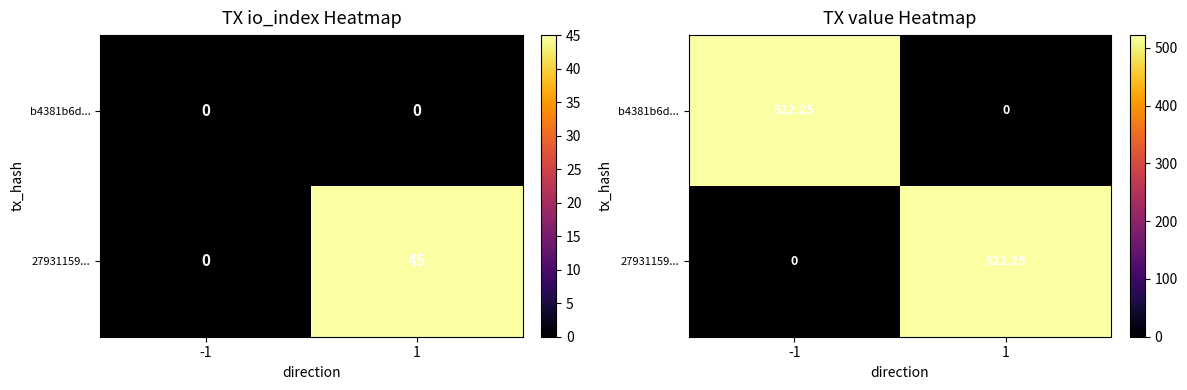

Is the value of b4381b6d... at -1 greater than the value of 27931159... at -1?

Yes